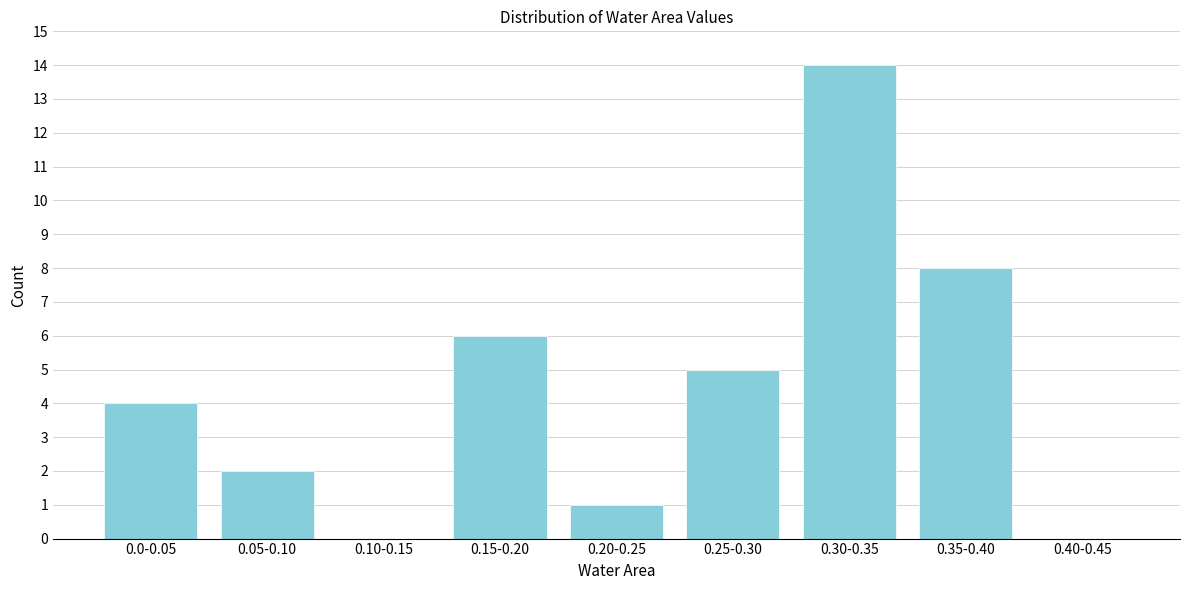

Reading left to right, list all the values displayed in this chart.

0.0-0.05=4	0.05-0.10=2	0.10-0.15=0	0.15-0.20=6	0.20-0.25=1	0.25-0.30=5	0.30-0.35=14	0.35-0.40=8	0.40-0.45=0